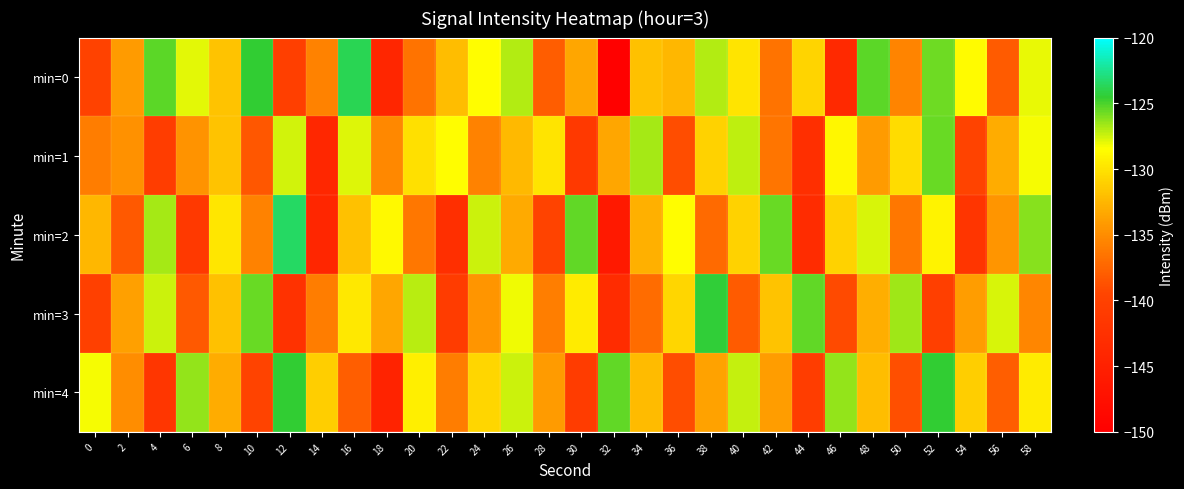

What is the spread (max minus min) of values at 56?

10.4